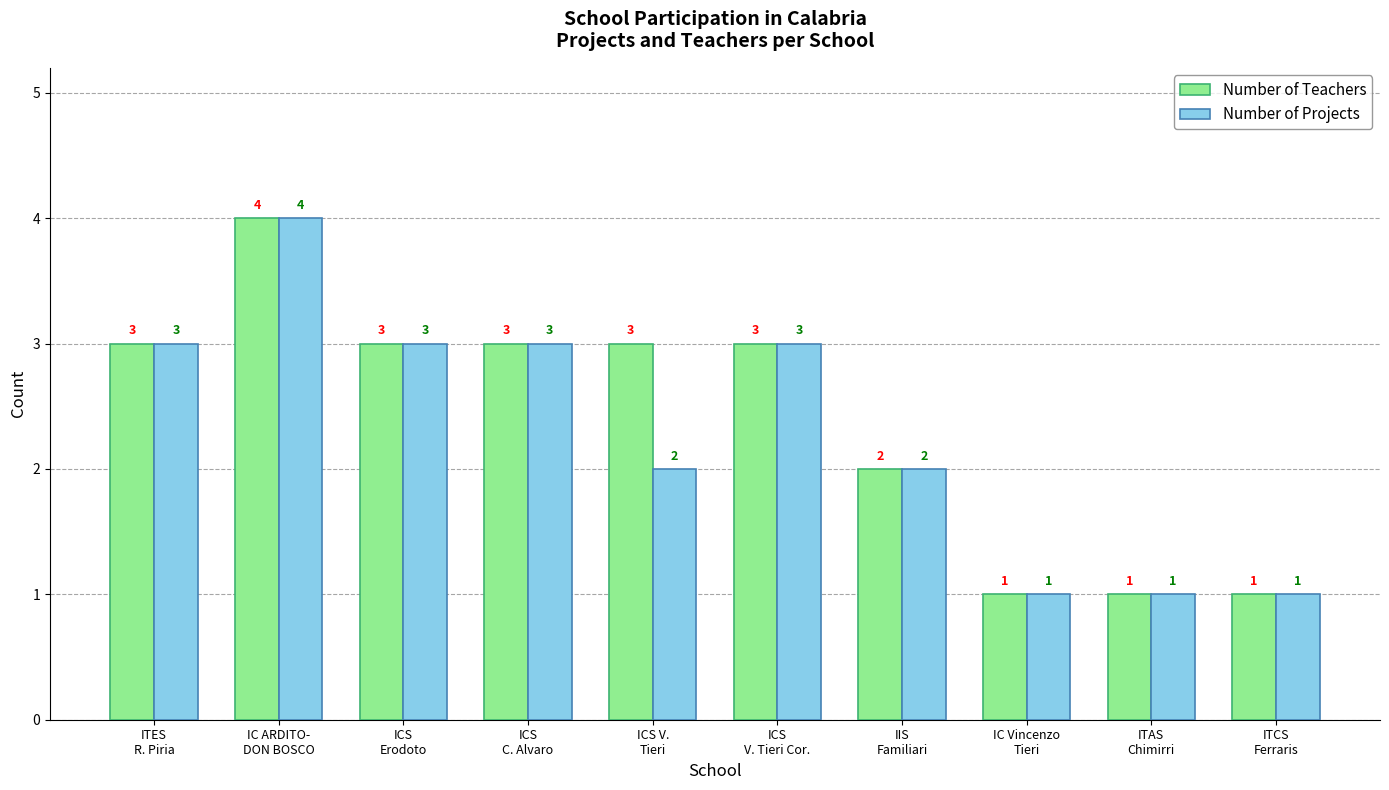

What is the label of the 7th bar from the left?

IIS
Familiari